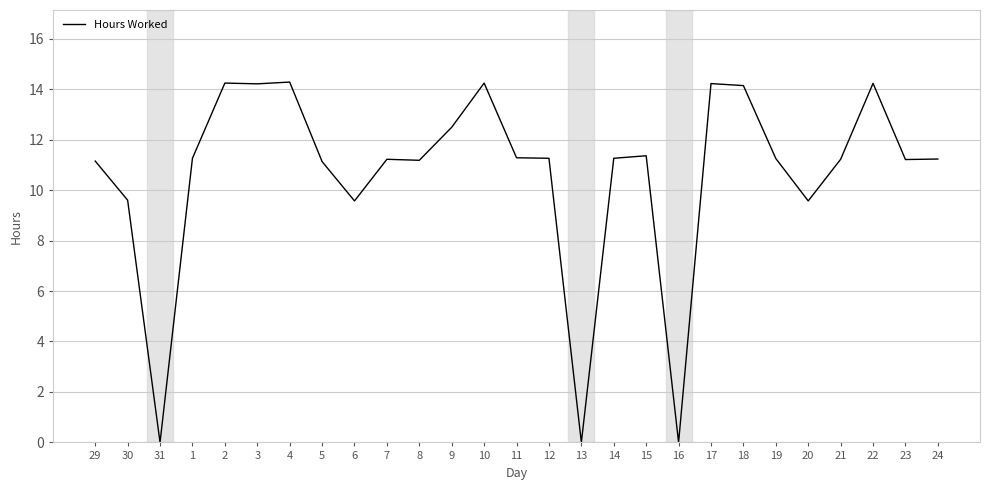

What is the change in value from 22 to 24?

-3.0